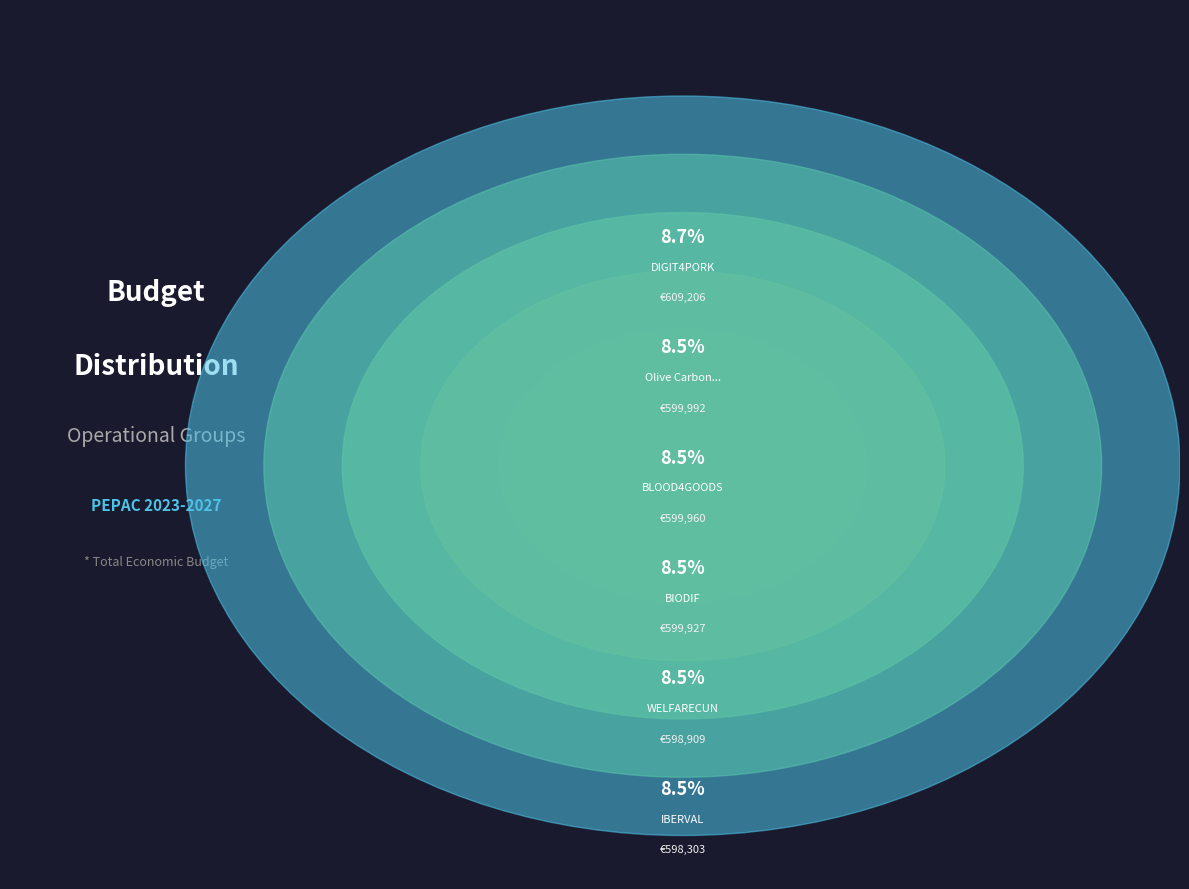

True or false: Olive Carbon Balance accounts for 9% of the total.

True